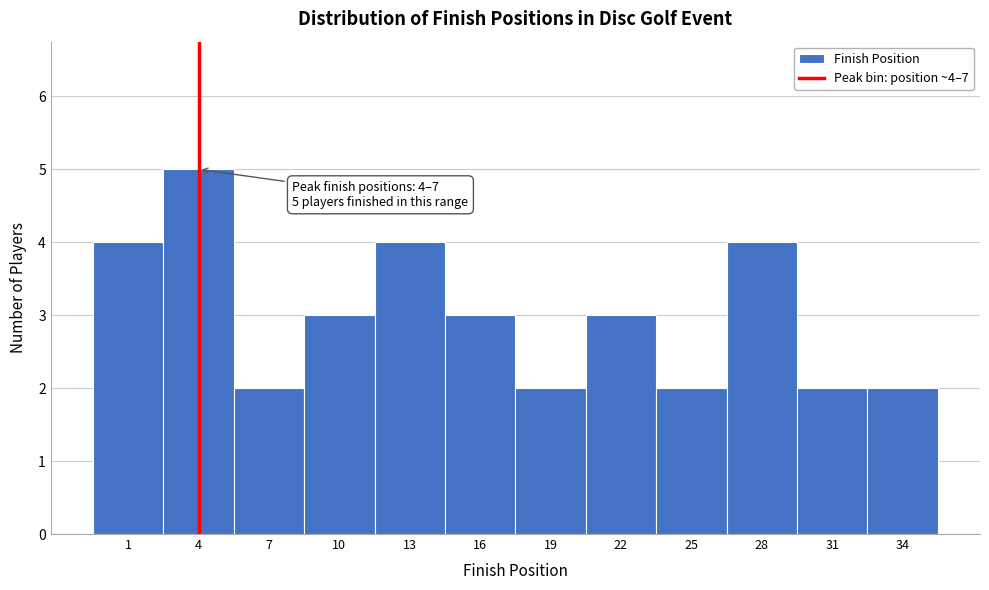

Reading right to left, transcribe all the data shown in this chart.

2	2	4	2	3	2	3	4	3	2	5	4